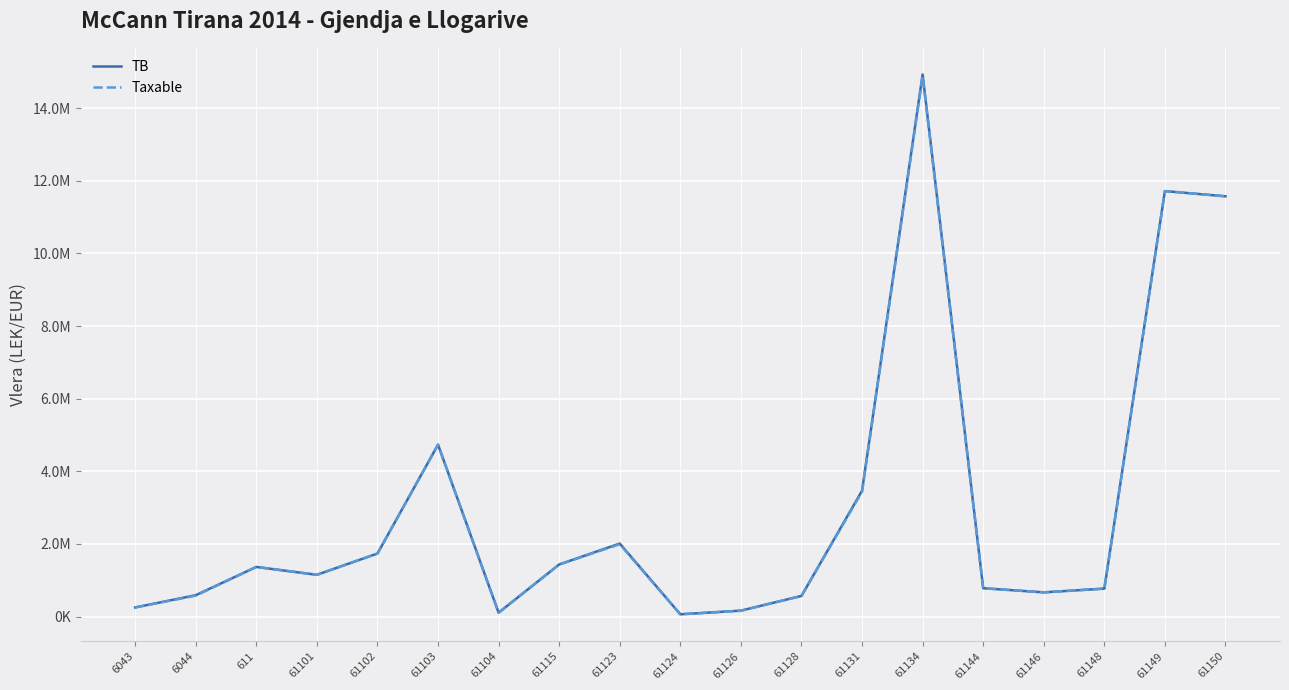

What are all the series names shown in the legend?

TB, Taxable